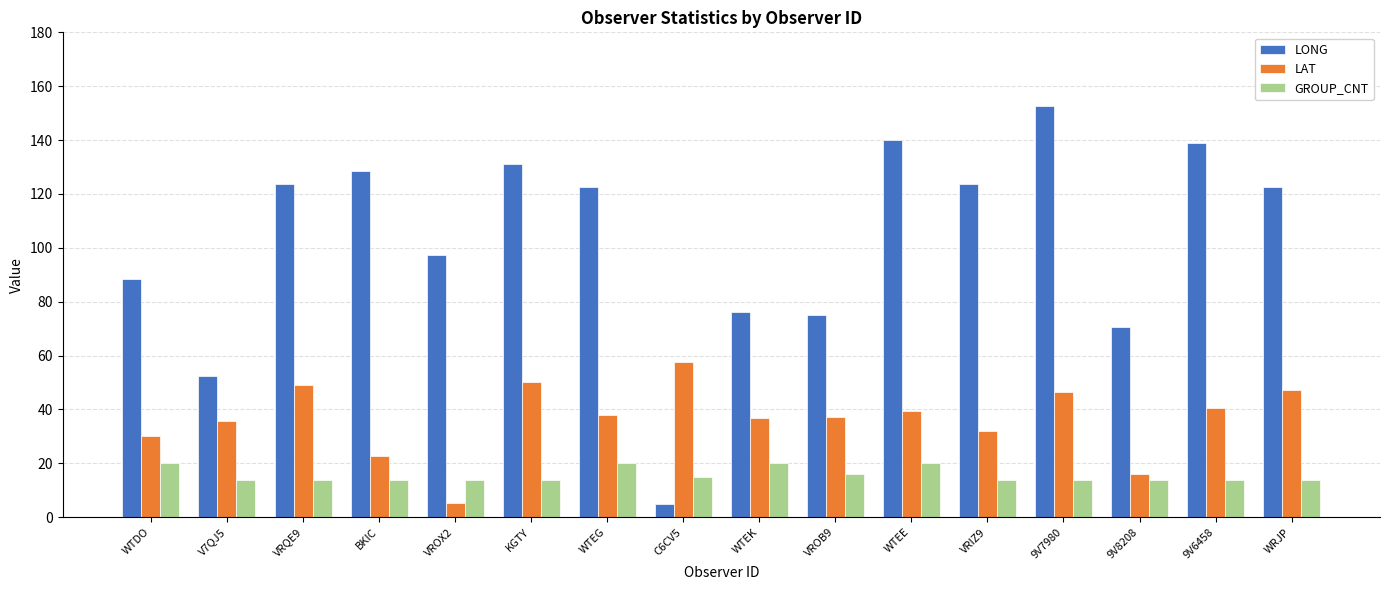

Which series changed the most between V7QJ5 and VROB9?

LONG